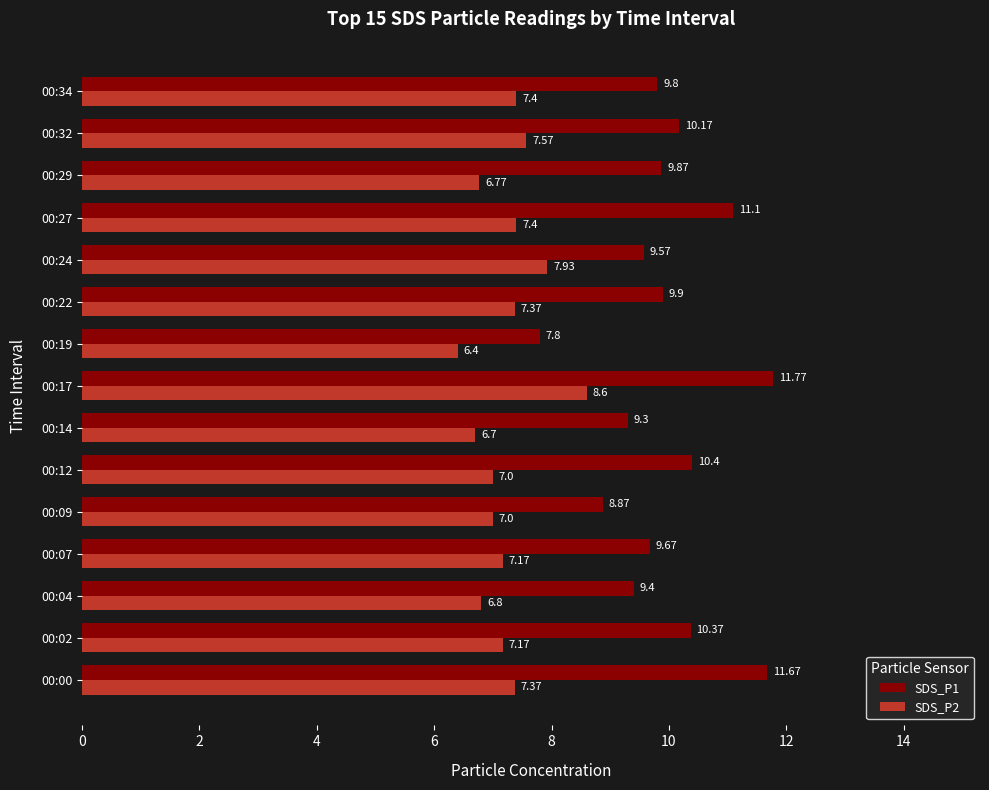

Which series has the widest spread of values?

SDS_P1